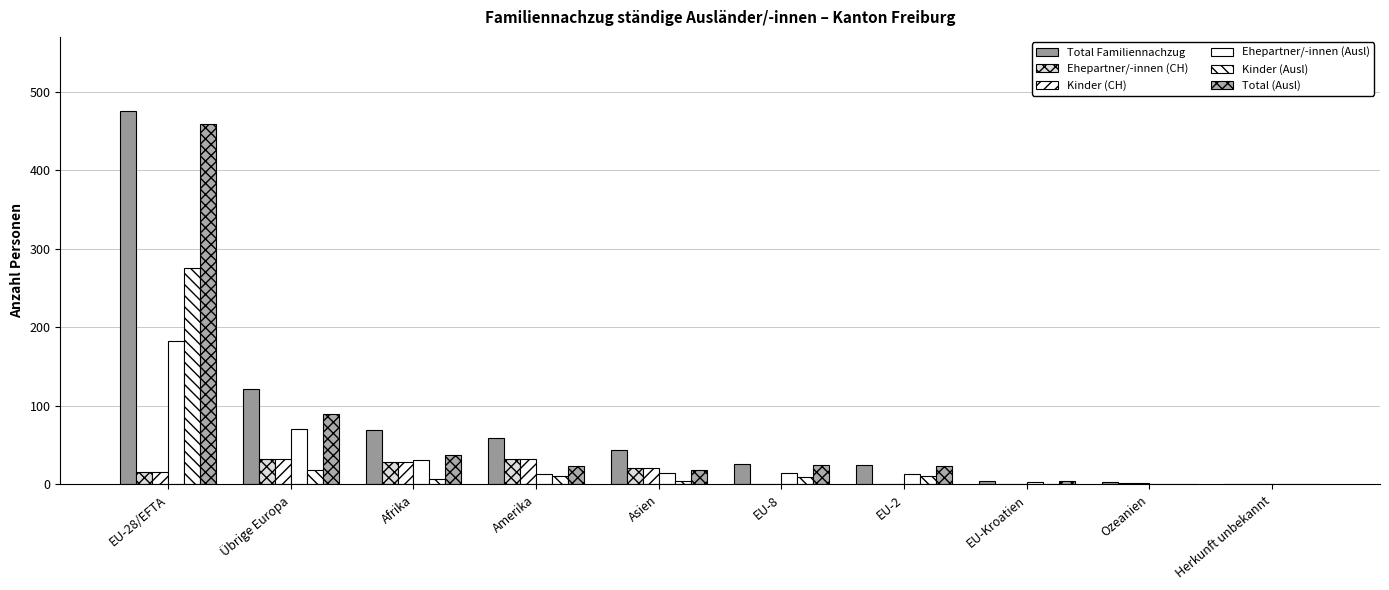

The value of Total (Ausl) at EU-8 is 13. True or false?

False